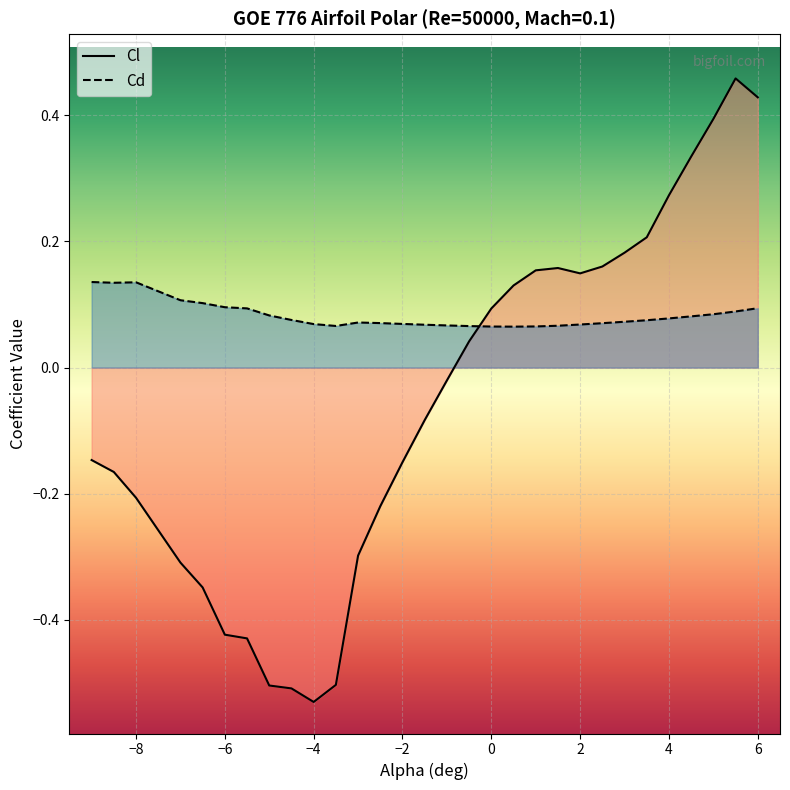

Which series has the largest total across all categories?

Cd